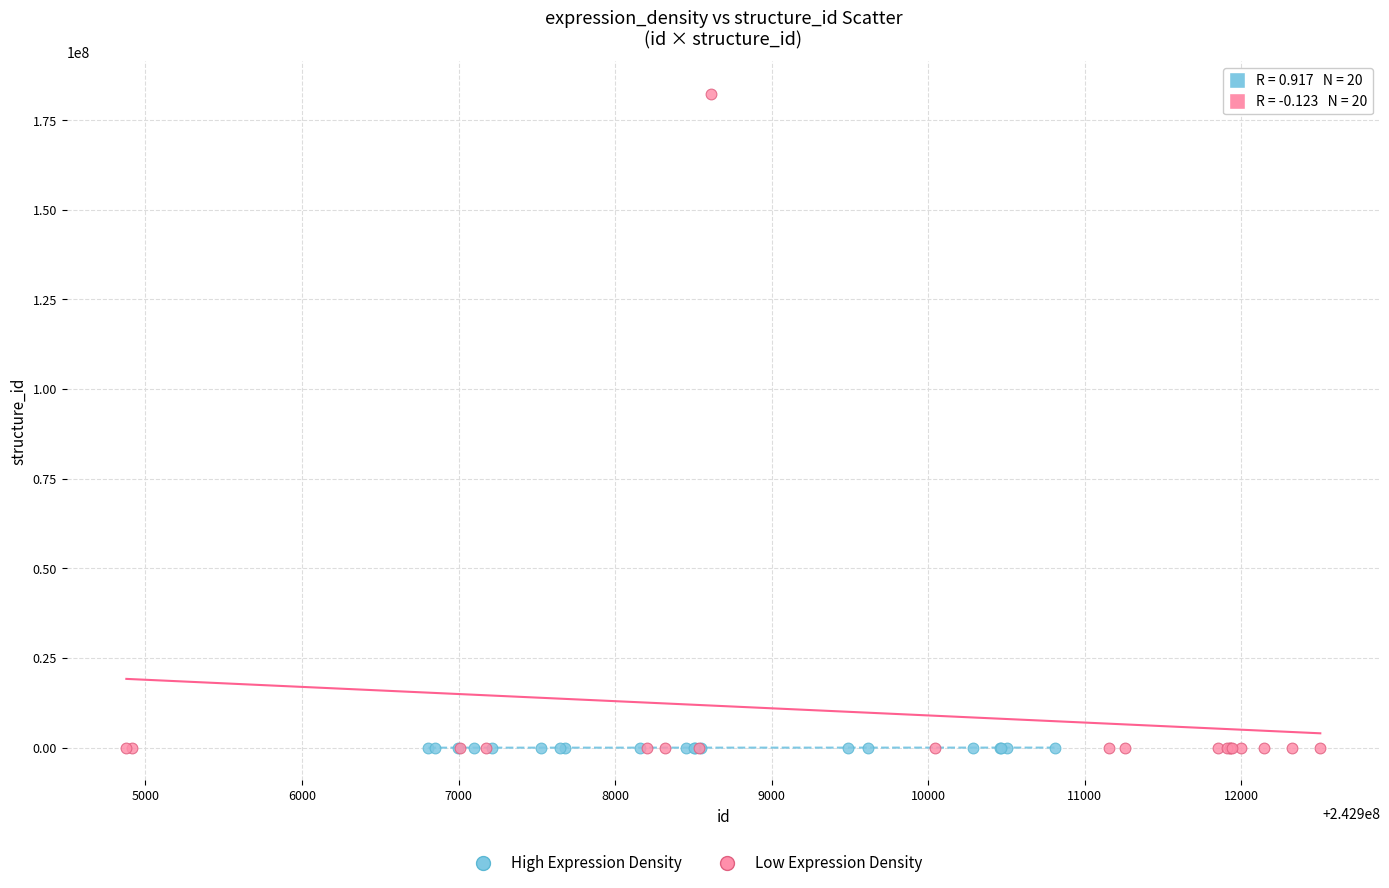

Which series has the largest Y range (max minus min)?

Low Expression Density